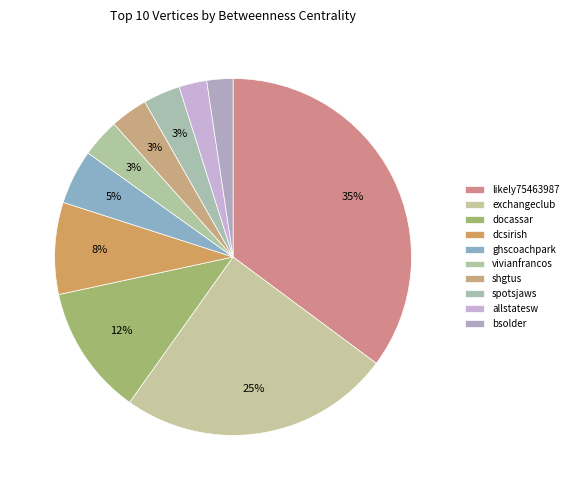

How many slices are in this pie chart?

10